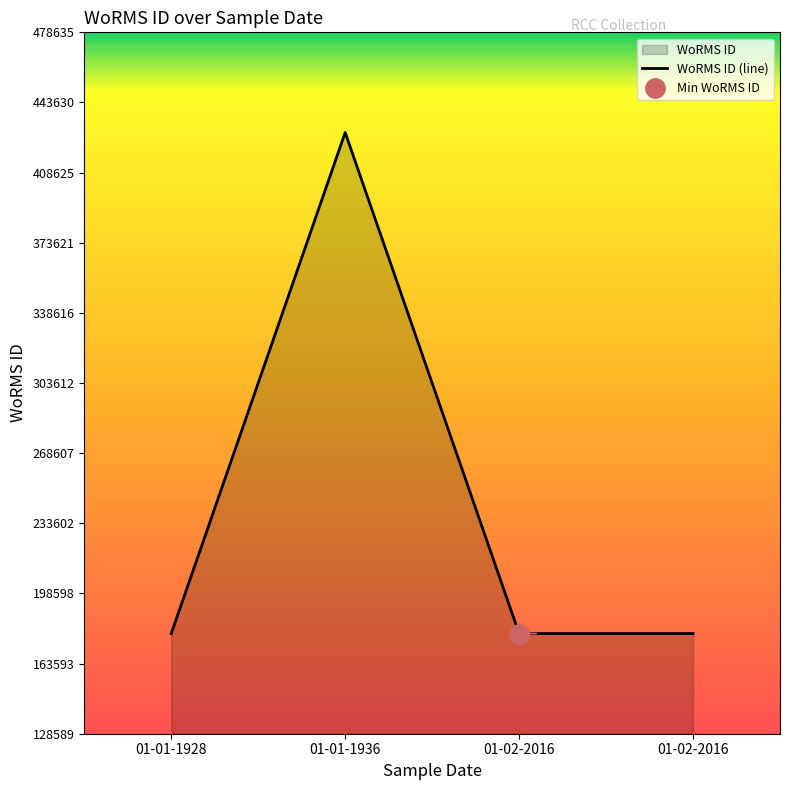

True or false: the data shows 428635 at 01-01-1936.

True